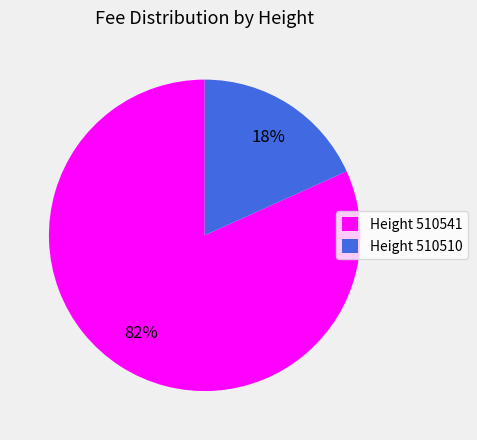

True or false: Height 510510 accounts for 27% of the total.

False